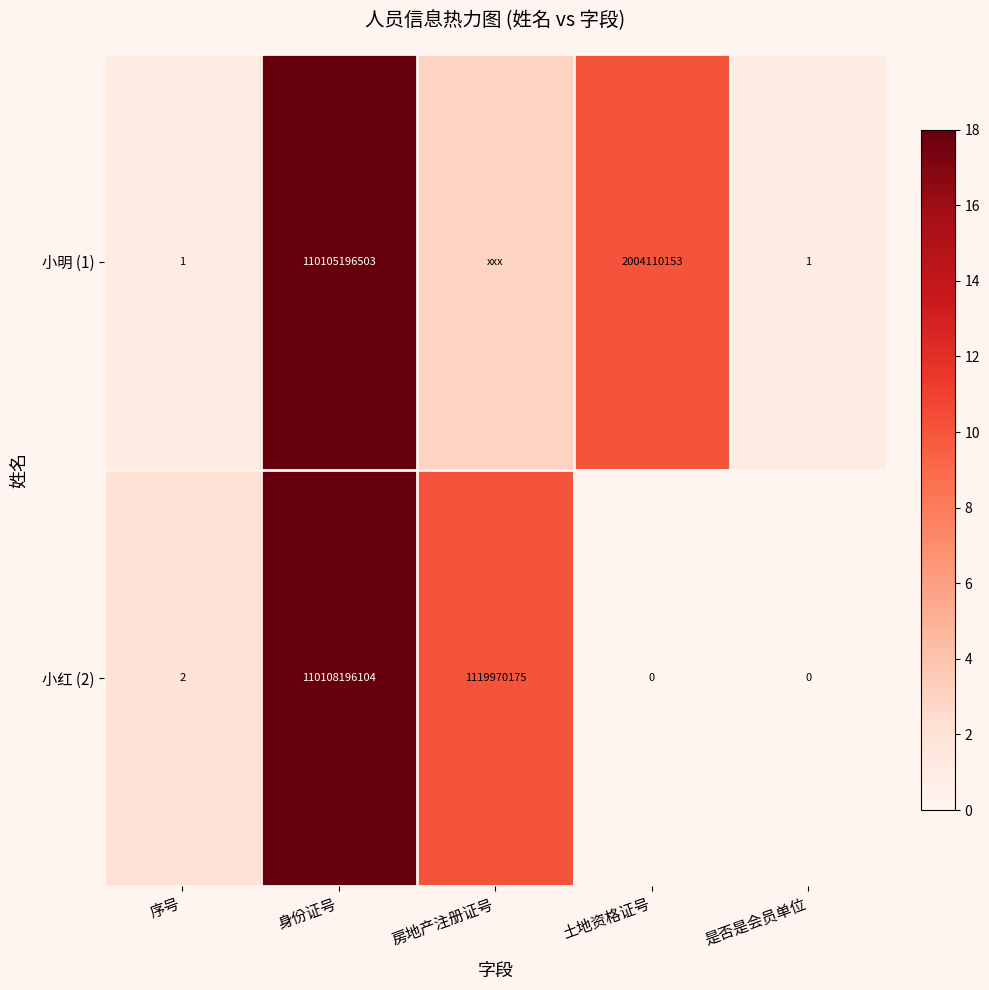

What is the total value across all series at 房地产注册证号?

13